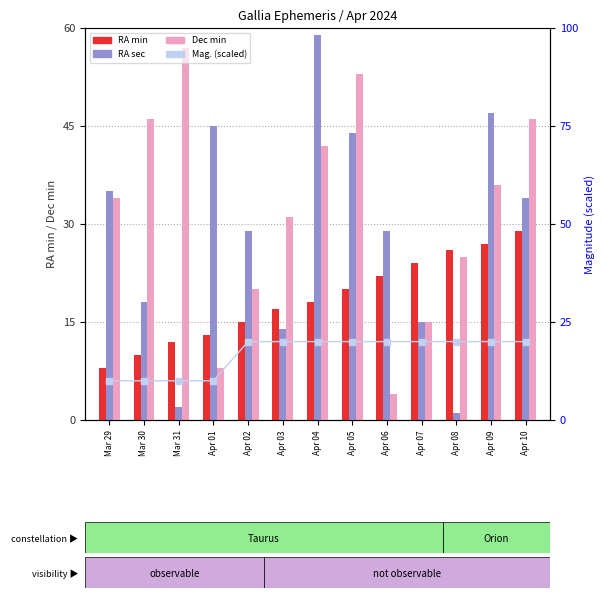

What is the spread (max minus min) of values at Mar 30?

36.0